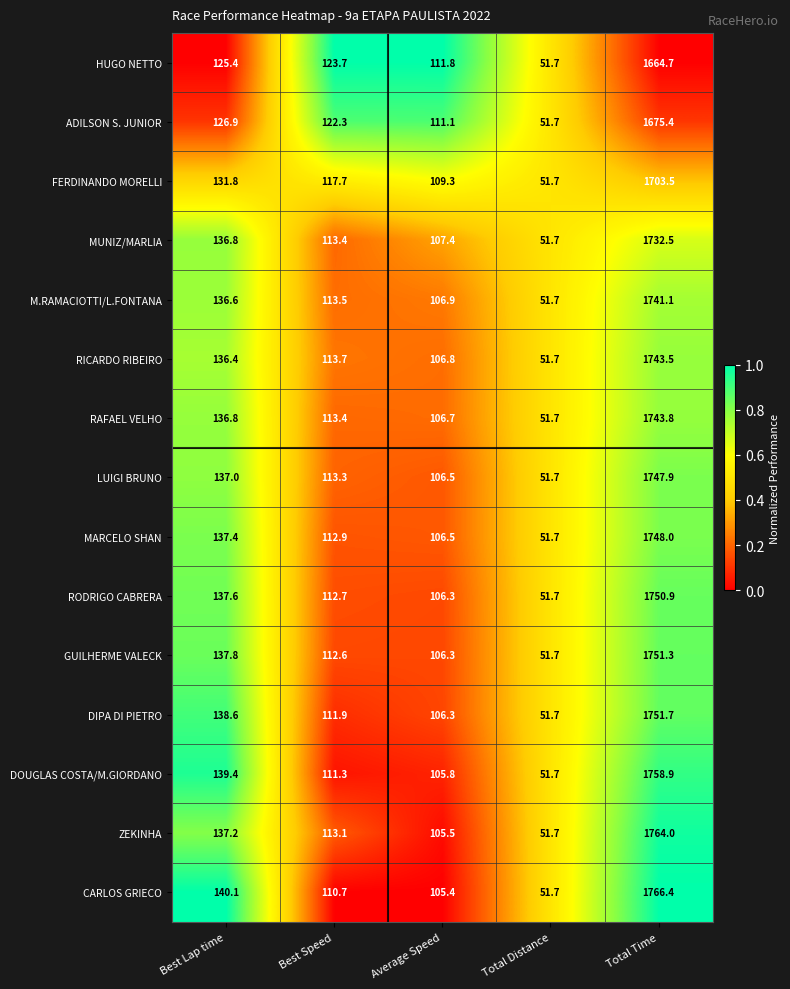

At which label does ADILSON S. JUNIOR reach its minimum?

Total Distance